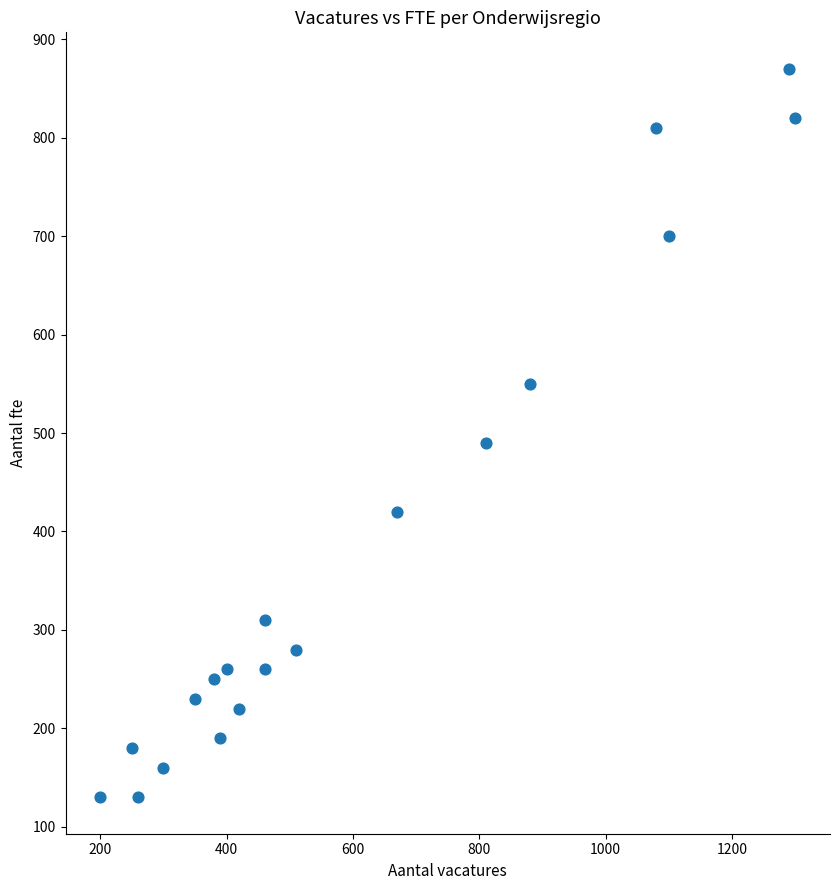

What Y value in the scatter plot is closest to 500?

490